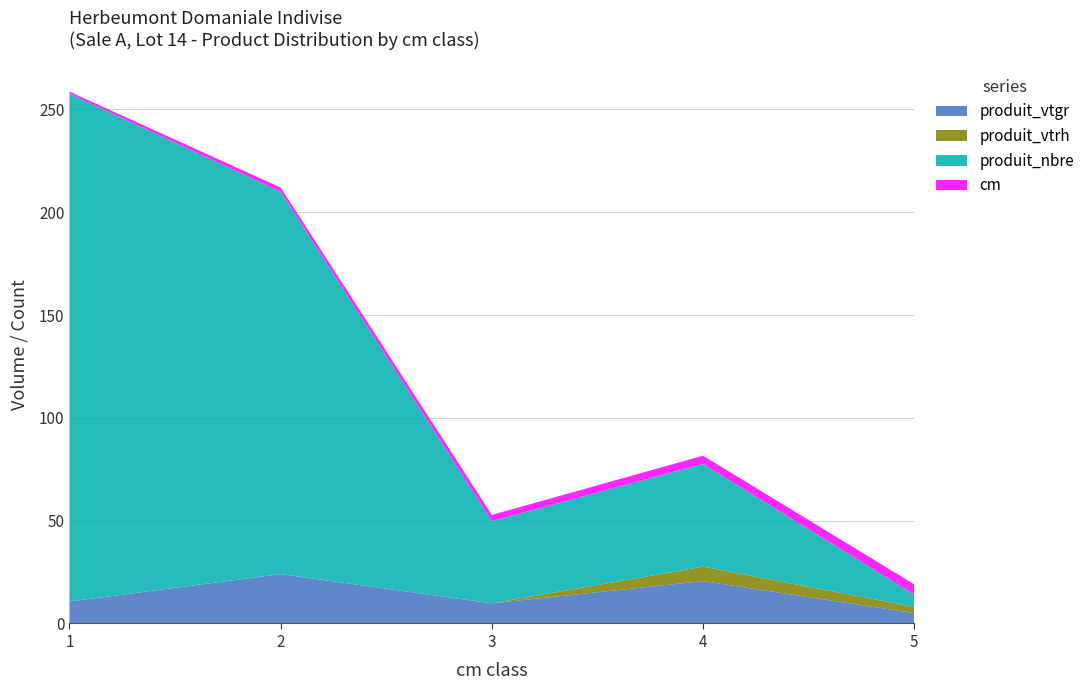

Reading right to left, extract all data points from this chart.

produit_vtgr: 5=5.0	4=20.6	3=9.8	2=24.0	1=10.7
produit_vtrh: 5=3.0	4=7.0	3=0.0	2=0.0	1=0.0
produit_nbre: 5=6.0	4=50.0	3=40.0	2=186.0	1=247.0
cm: 5=5.0	4=4.0	3=3.0	2=2.0	1=1.0